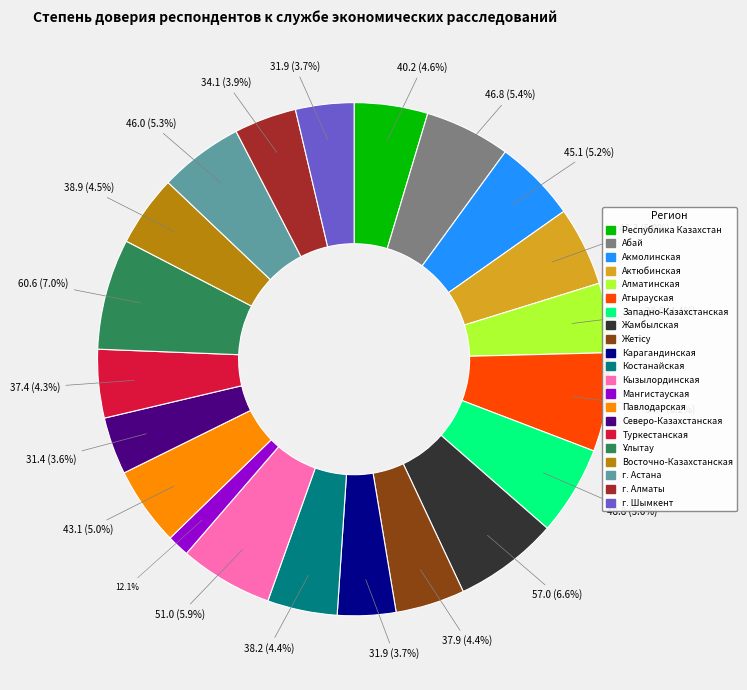

True or false: Акмолинская accounts for 14% of the total.

False